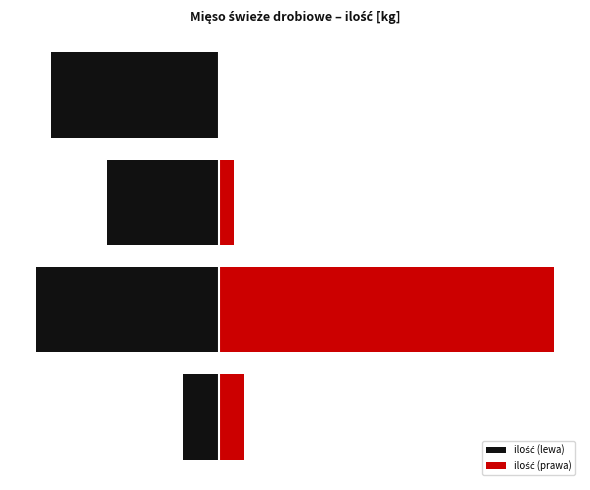

Which category has the lowest value in the ilość (lewa) series?

1